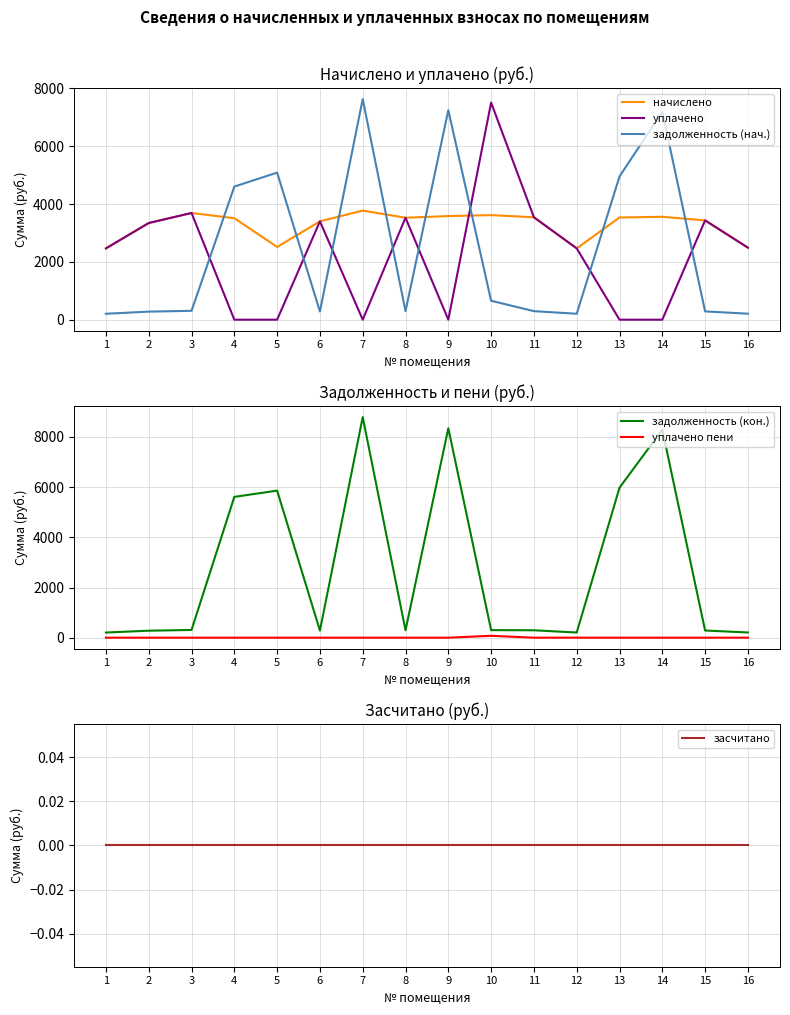

True or false: задолженность (кон.) has more than 0 interior local peaks.

True